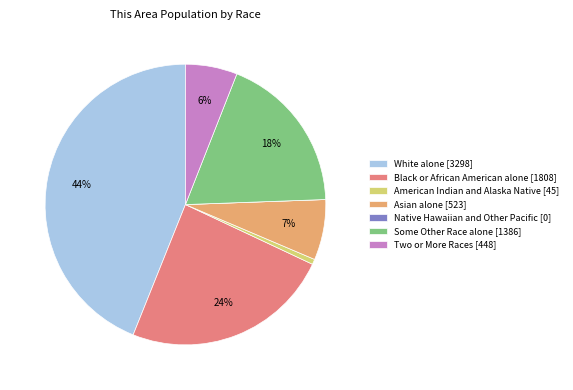

What percentage is the American Indian and Alaska Native slice, to the nearest percent?

1%